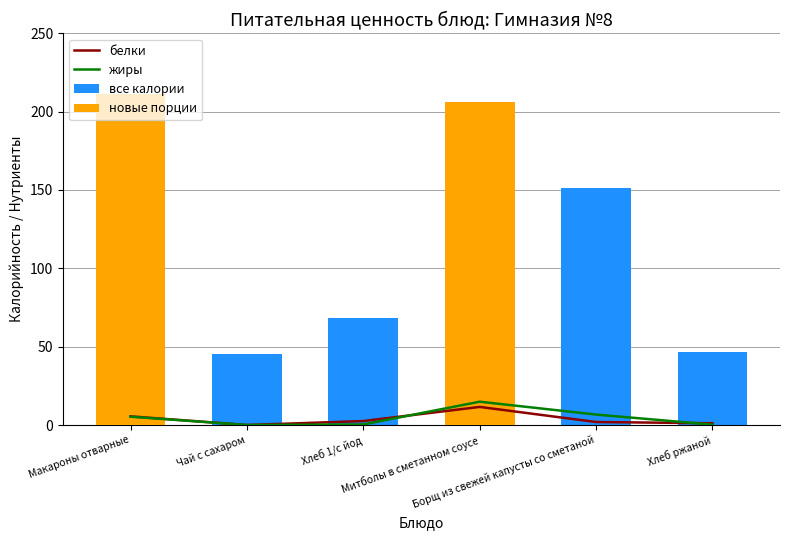

Is the value of жиры at Хлеб ржаной greater than the value of новые порции at Борщ из свежей капусты со сметаной?

Yes